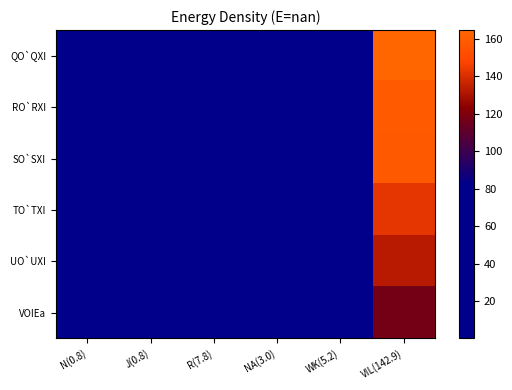

What is the spread (max minus min) of values at VIL(142.9)?

47.6